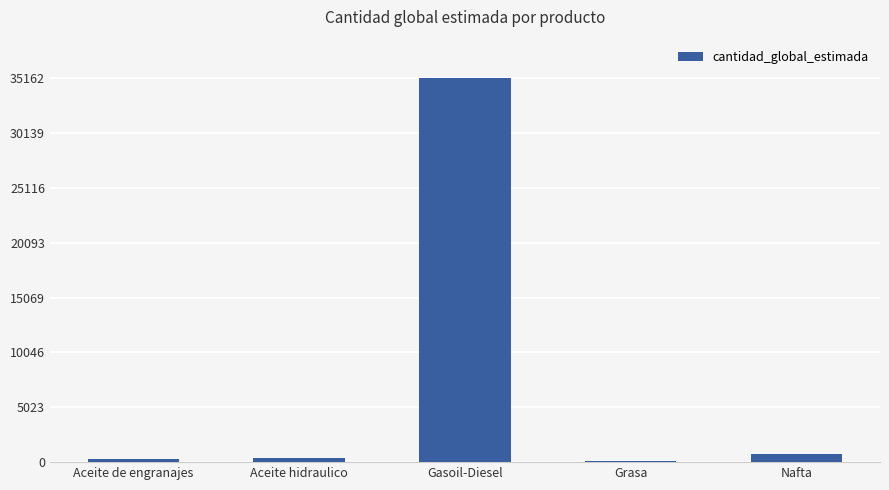

The value at Gasoil-Diesel is 55377. True or false?

False